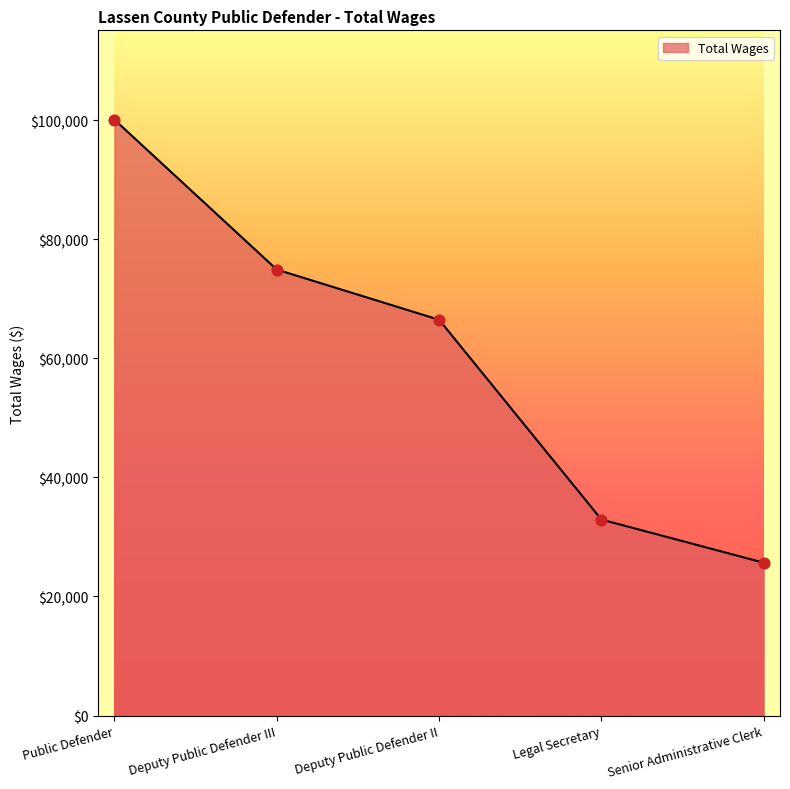

What is the change in value from Deputy Public Defender II to Legal Secretary?

-33558